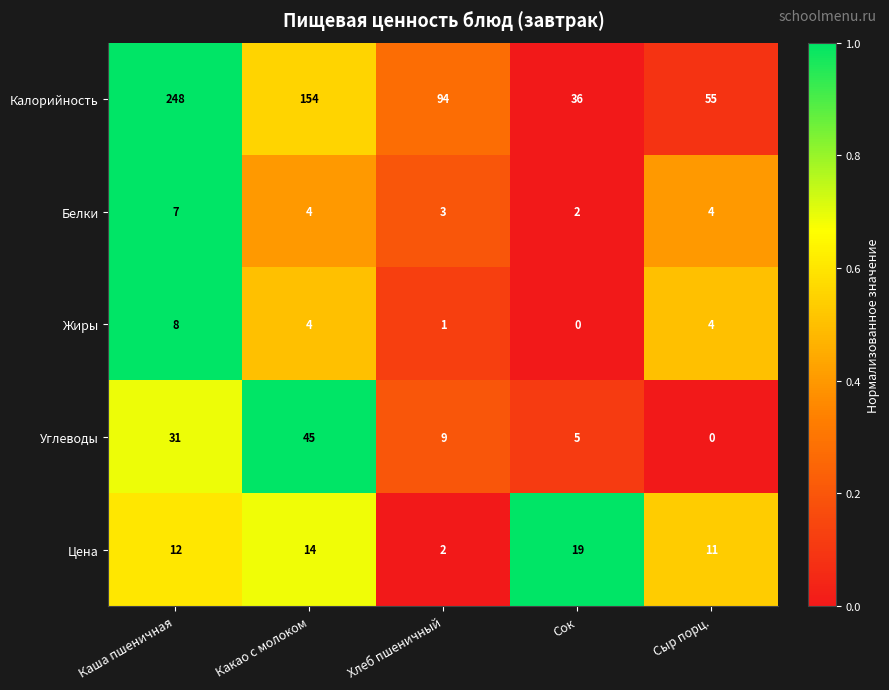

Reading left to right, transcribe all the data shown in this chart.

Калорийность: Каша пшеничная=248	Какао с молоком=154	Хлеб пшеничный=94	Сок=36	Сыр порц.=55
Белки: Каша пшеничная=7	Какао с молоком=4	Хлеб пшеничный=3	Сок=2	Сыр порц.=4
Жиры: Каша пшеничная=8	Какао с молоком=4	Хлеб пшеничный=1	Сок=0	Сыр порц.=4
Углеводы: Каша пшеничная=31	Какао с молоком=45	Хлеб пшеничный=9	Сок=5	Сыр порц.=0
Цена: Каша пшеничная=12	Какао с молоком=14	Хлеб пшеничный=2	Сок=19	Сыр порц.=11